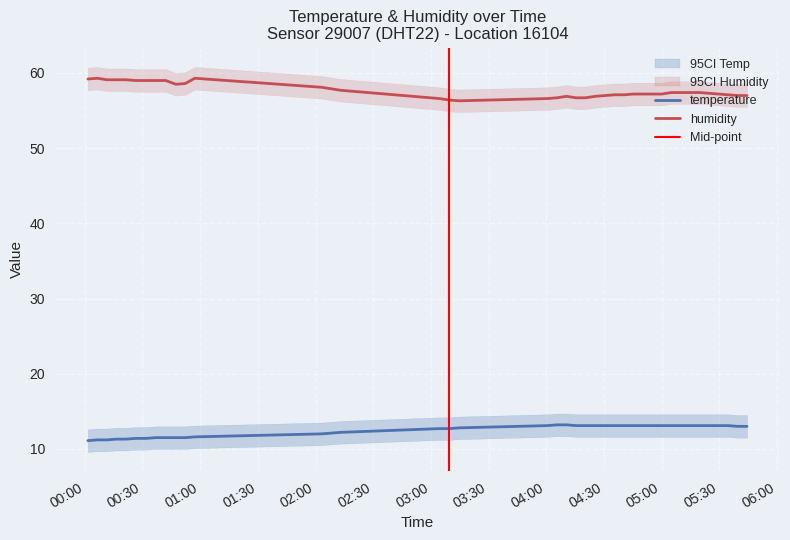

How many values in the temperature series are below 13?

18